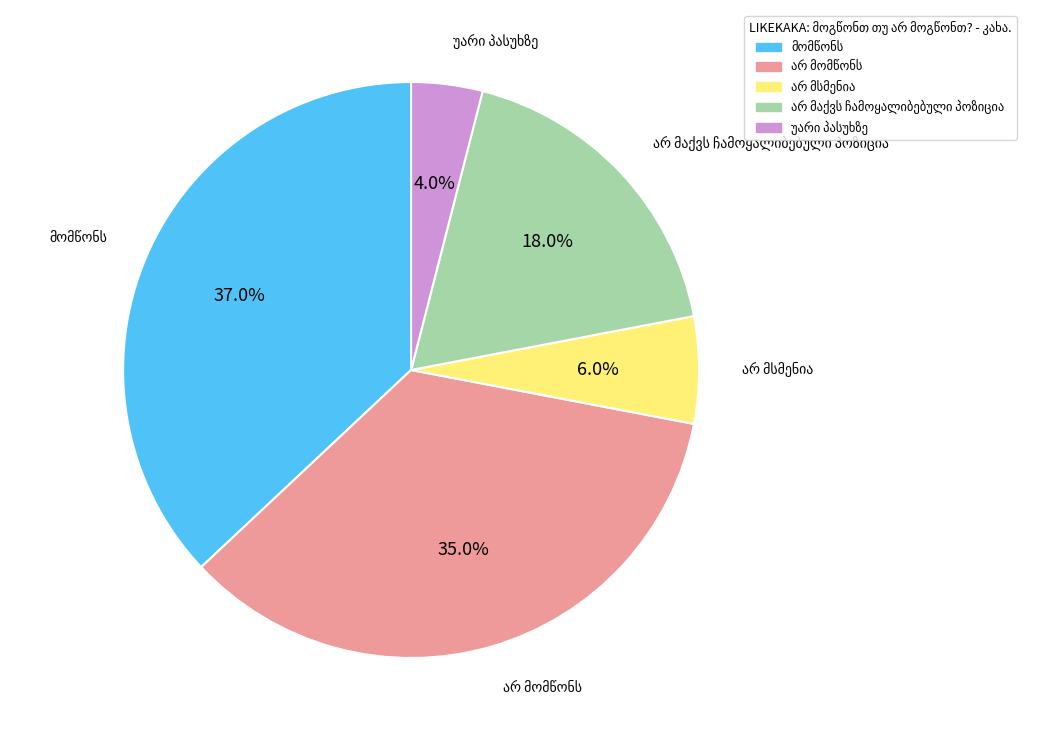

Does any single category account for the majority?

No